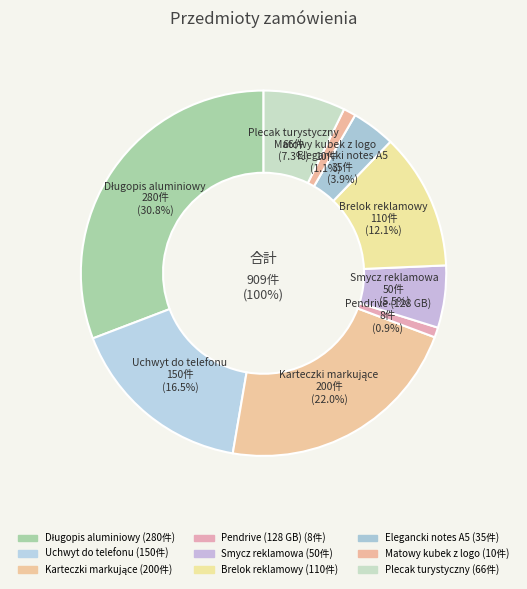

To the nearest percent, what is the difference between the largest and smallest slice percentages?

30%